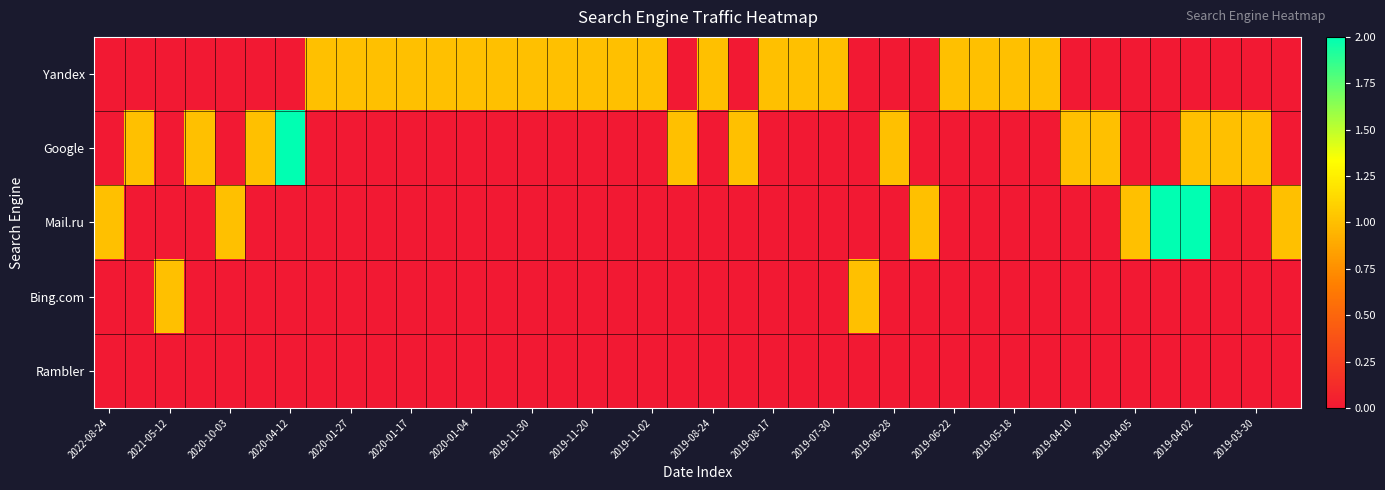

Rank the series by their maximum value, from lowest to highest.

Rambler, Yandex, Bing.com, Google, Mail.ru